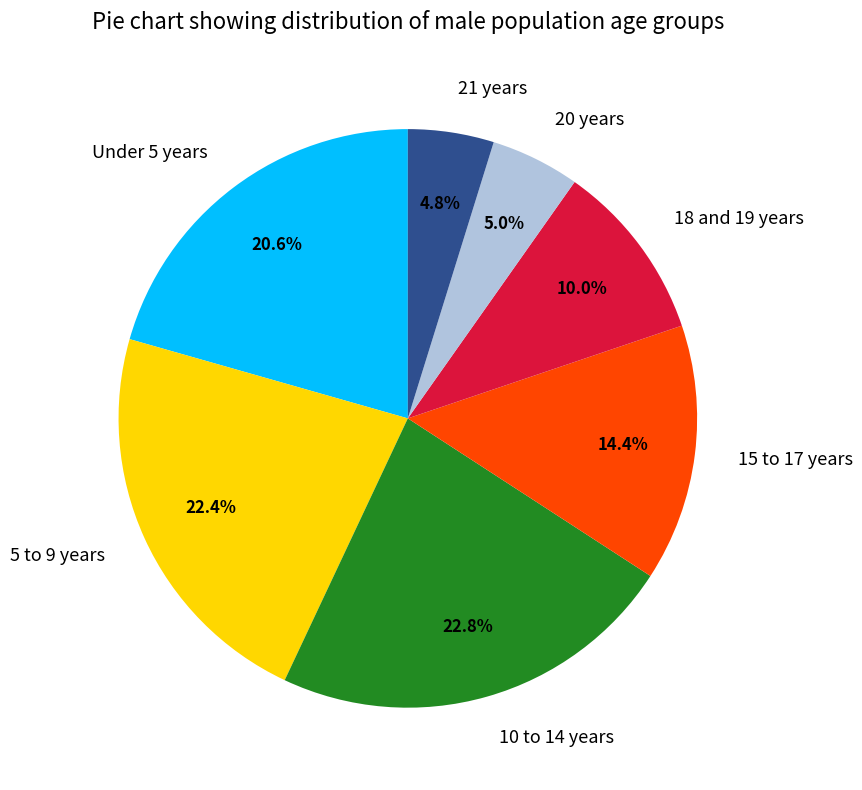

To the nearest percent, what is the difference between the largest and smallest slice percentages?

18%